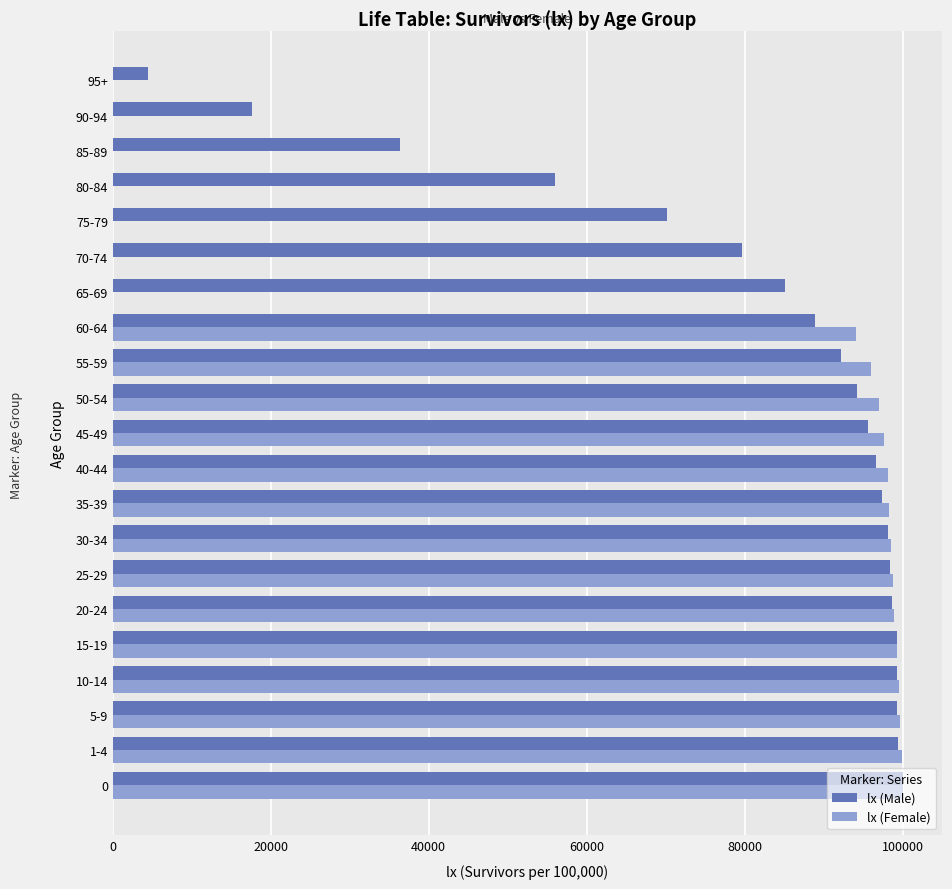

The value of lx (Female) at 95+ is 55323. True or false?

False